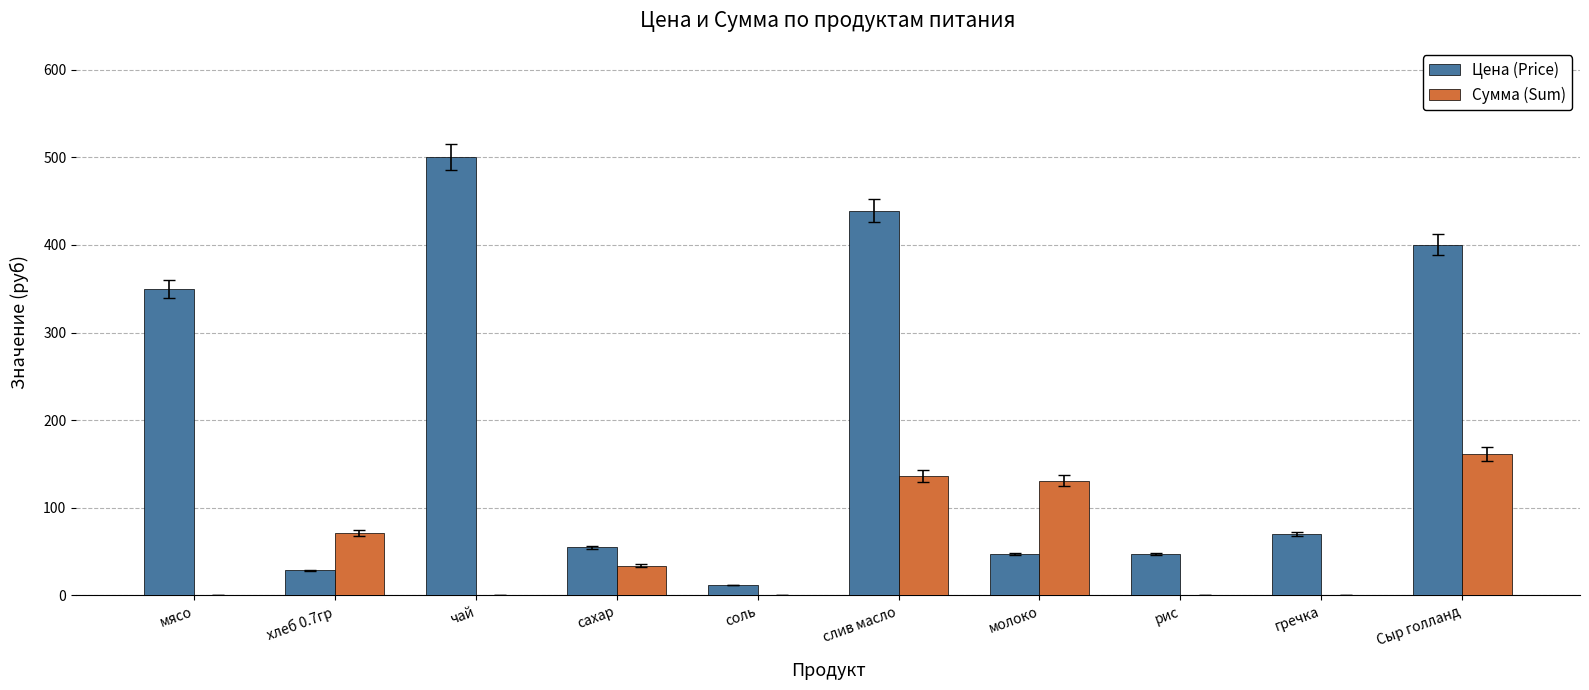

How many distinct data groups are displayed?

2